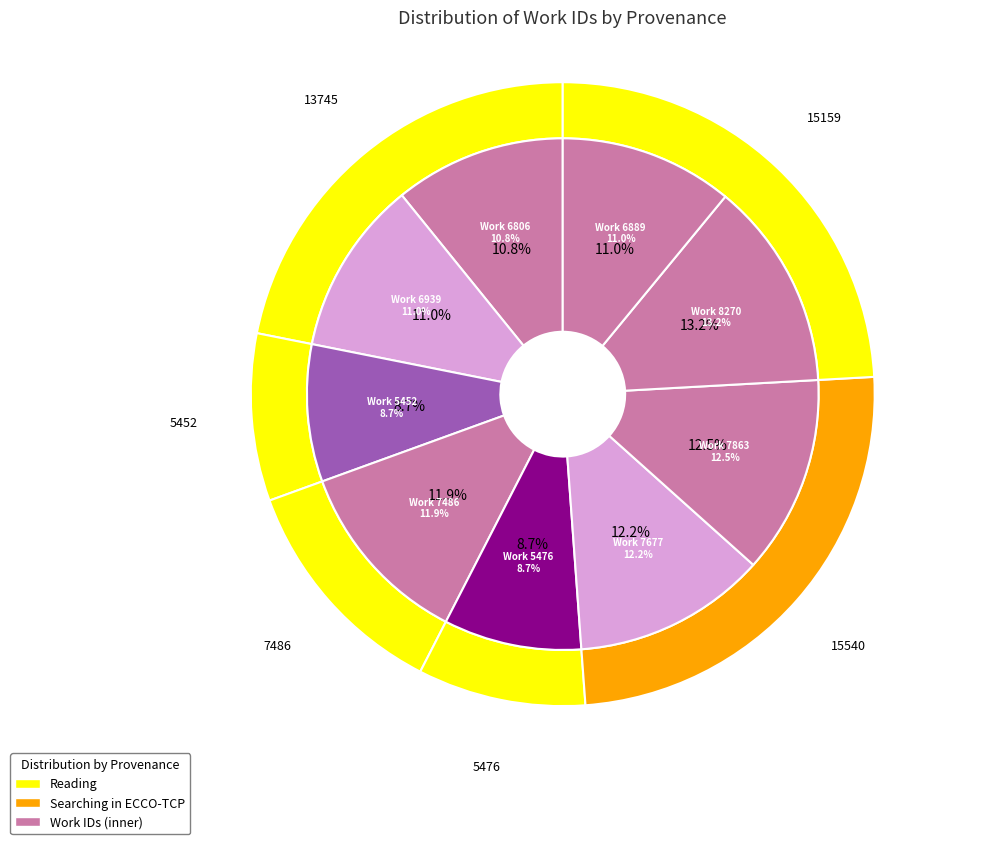

To the nearest percent, what is the combined percentage of Work 5476 and Work 6889?

20%